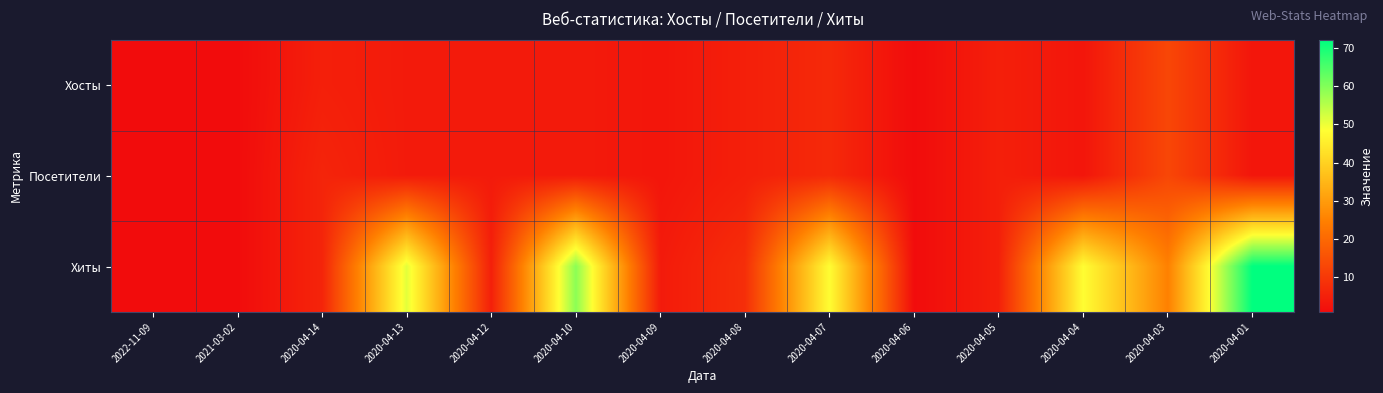

What is the total value across all series at 2022-11-09?

3